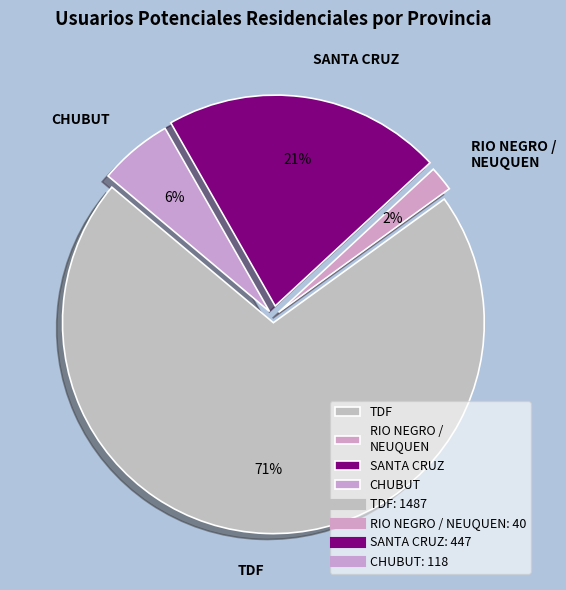

How many slices are in this pie chart?

4